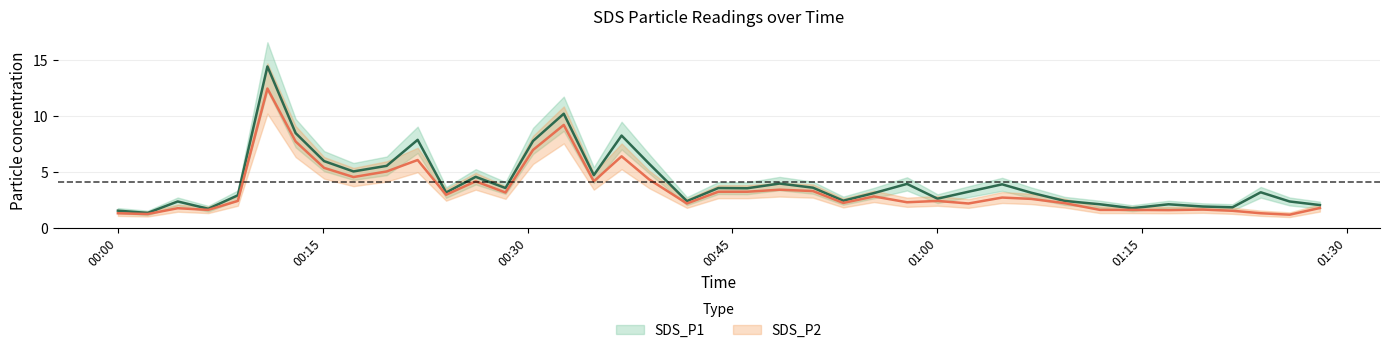

How many values in the SDS_P1 series are below 3?

16